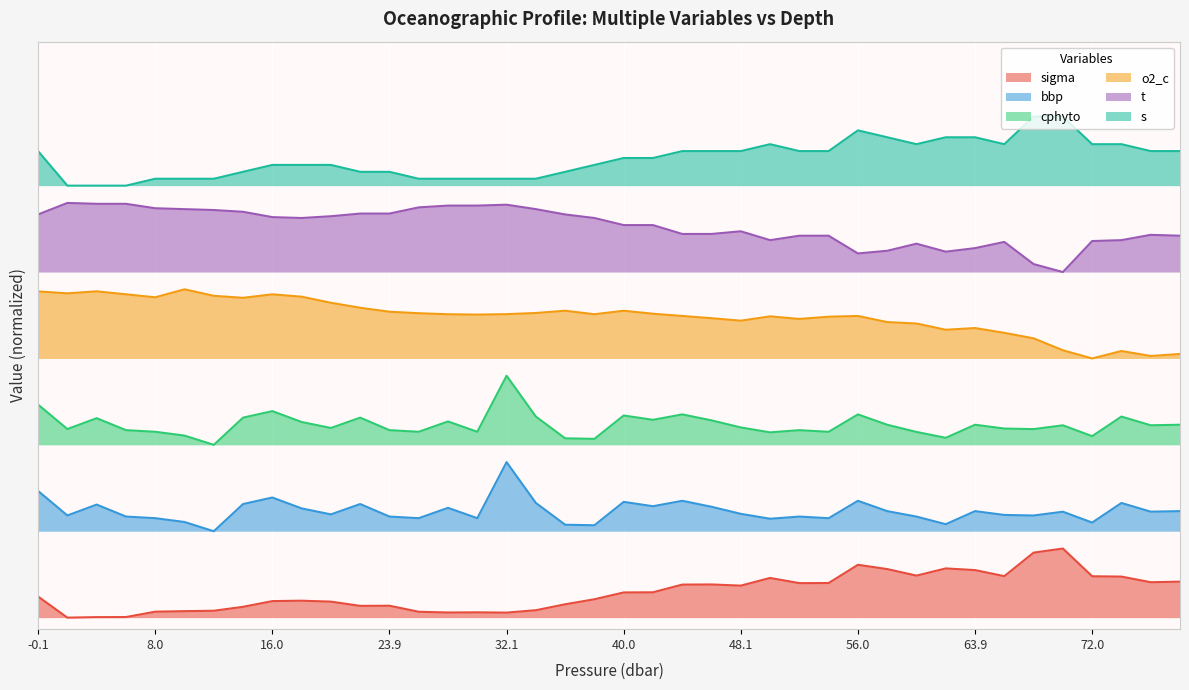

Rank the series by their maximum value, from highest to lowest.

s, t, o2_c, cphyto, bbp, sigma